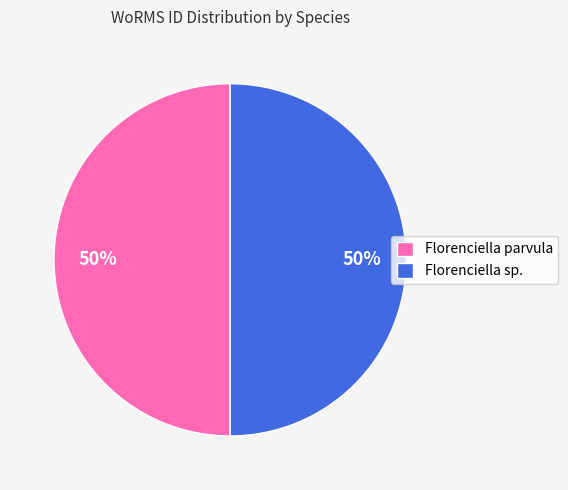

Count the number of slices in the pie.

2